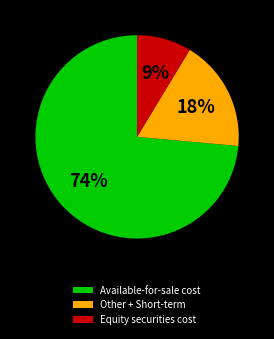

What is the ratio of the value at Equity securities cost to the value at Available-for-sale cost?

0.1